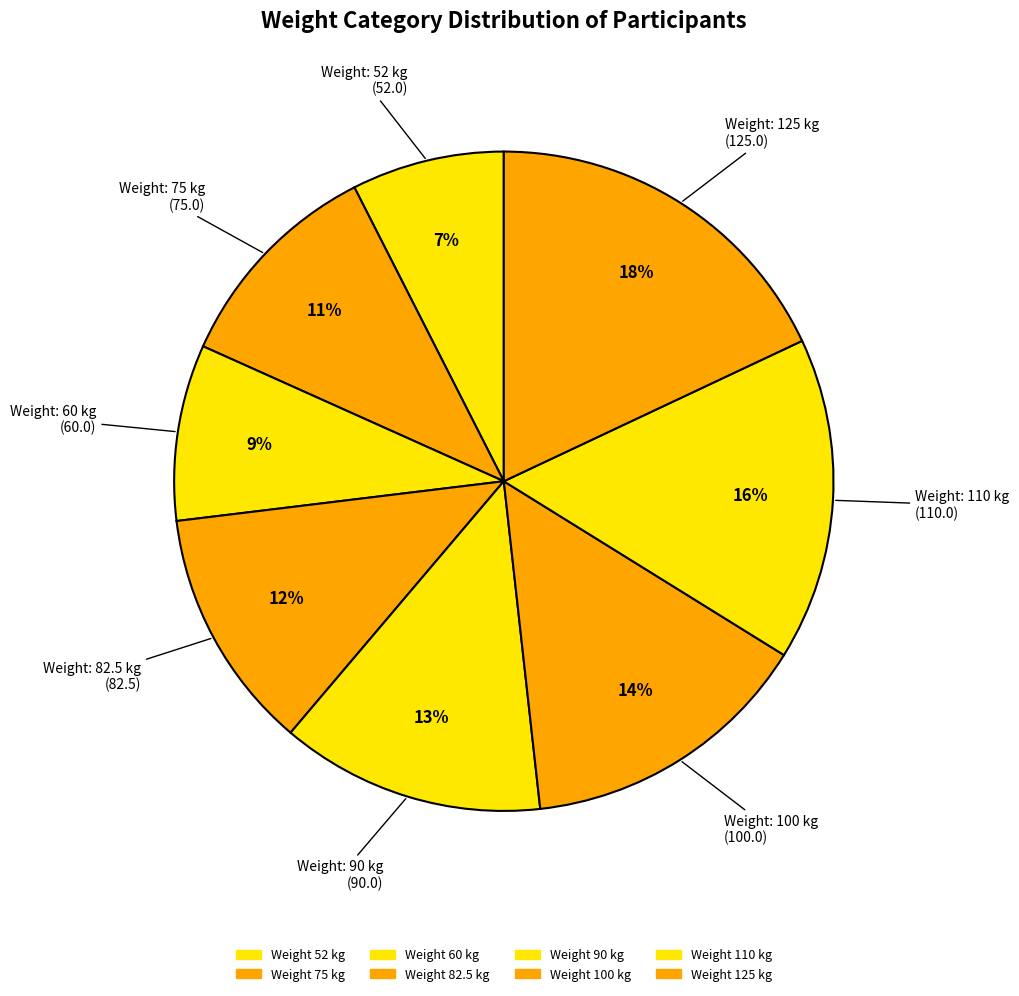

How many slices are in this pie chart?

8